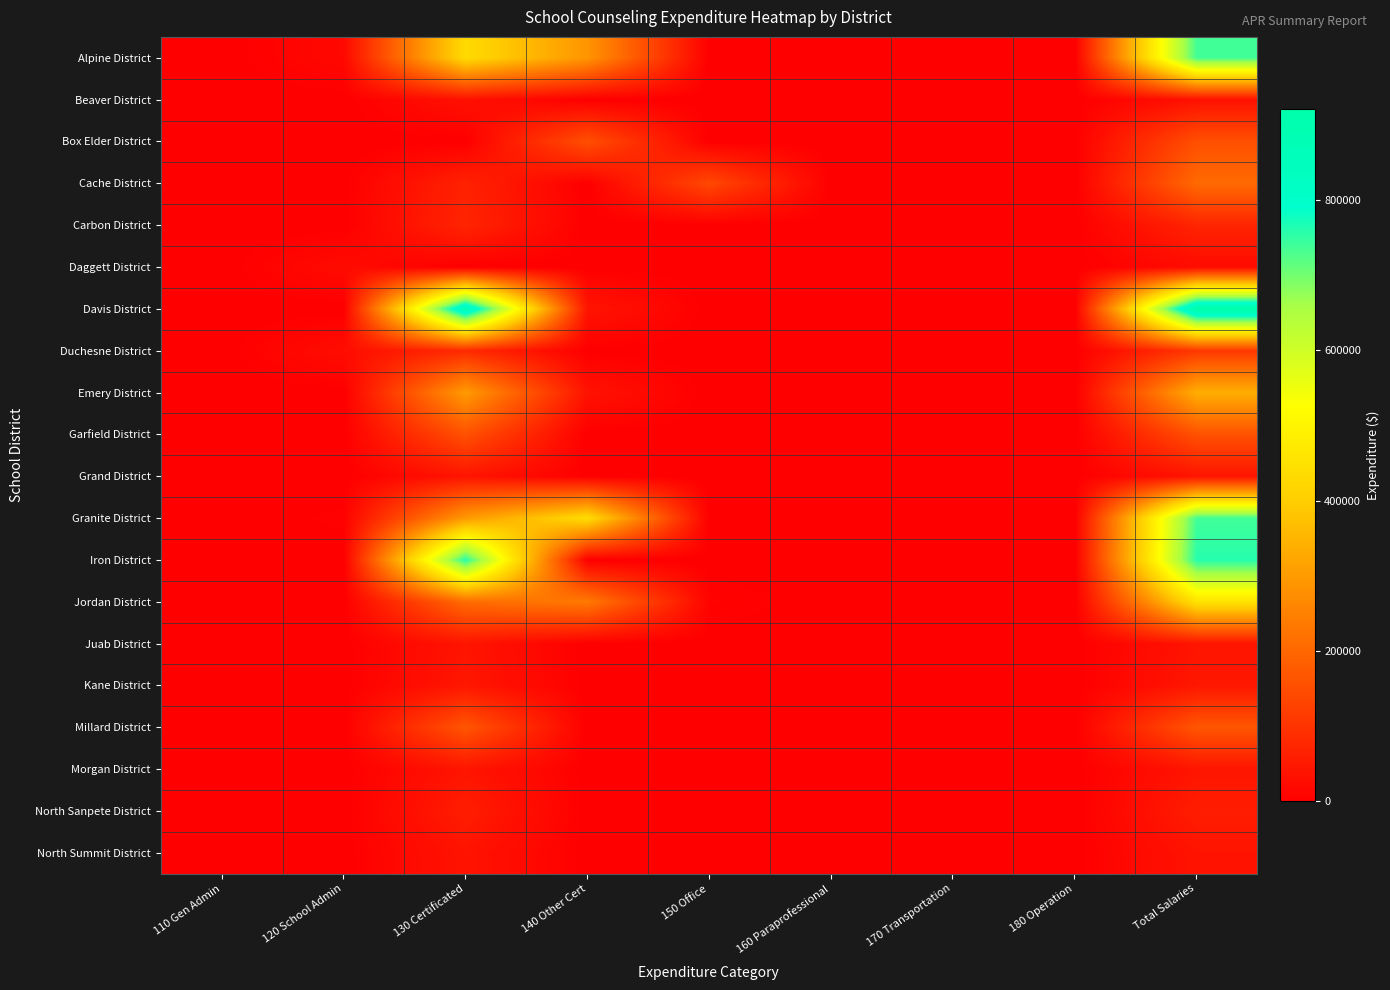

Reading left to right, what are all the values shown in this chart?

Alpine District: 110 Gen Admin=0.0	120 School Admin=16814.0	130 Certificated=431654.0	140 Other Cert=288698.0	150 Office=0.0	160 Paraprofessional=0.0	170 Transportation=0.0	180 Operation=0.0	Total Salaries=737166.0
Beaver District: 110 Gen Admin=0.0	120 School Admin=0.0	130 Certificated=33565.5	140 Other Cert=0.0	150 Office=0.0	160 Paraprofessional=0.0	170 Transportation=0.0	180 Operation=0.0	Total Salaries=33565.5
Box Elder District: 110 Gen Admin=0.0	120 School Admin=0.0	130 Certificated=0.0	140 Other Cert=153919.5	150 Office=0.0	160 Paraprofessional=0.0	170 Transportation=0.0	180 Operation=0.0	Total Salaries=153919.5
Cache District: 110 Gen Admin=0.0	120 School Admin=0.0	130 Certificated=66784.2	140 Other Cert=0.0	150 Office=139820.3	160 Paraprofessional=0.0	170 Transportation=0.0	180 Operation=0.0	Total Salaries=206604.5
Carbon District: 110 Gen Admin=0.0	120 School Admin=0.0	130 Certificated=72046.0	140 Other Cert=0.0	150 Office=0.0	160 Paraprofessional=0.0	170 Transportation=0.0	180 Operation=0.0	Total Salaries=72046.0
Daggett District: 110 Gen Admin=0.0	120 School Admin=22399.0	130 Certificated=0.0	140 Other Cert=0.0	150 Office=0.0	160 Paraprofessional=0.0	170 Transportation=0.0	180 Operation=0.0	Total Salaries=22399.0
Davis District: 110 Gen Admin=0.0	120 School Admin=0.0	130 Certificated=879183.6	140 Other Cert=41161.9	150 Office=0.0	160 Paraprofessional=0.0	170 Transportation=0.0	180 Operation=0.0	Total Salaries=920345.4
Duchesne District: 110 Gen Admin=0.0	120 School Admin=26000.0	130 Certificated=82726.3	140 Other Cert=0.0	150 Office=0.0	160 Paraprofessional=0.0	170 Transportation=0.0	180 Operation=0.0	Total Salaries=108726.3
Emery District: 110 Gen Admin=0.0	120 School Admin=0.0	130 Certificated=300489.0	140 Other Cert=37140.0	150 Office=0.0	160 Paraprofessional=0.0	170 Transportation=0.0	180 Operation=0.0	Total Salaries=337629.0
Garfield District: 110 Gen Admin=0.0	120 School Admin=0.0	130 Certificated=157678.0	140 Other Cert=0.0	150 Office=0.0	160 Paraprofessional=0.0	170 Transportation=0.0	180 Operation=0.0	Total Salaries=157678.0
Grand District: 110 Gen Admin=0.0	120 School Admin=0.0	130 Certificated=40018.0	140 Other Cert=0.0	150 Office=0.0	160 Paraprofessional=0.0	170 Transportation=0.0	180 Operation=0.0	Total Salaries=40018.0
Granite District: 110 Gen Admin=0.0	120 School Admin=4922.1	130 Certificated=298072.6	140 Other Cert=435633.4	150 Office=0.0	160 Paraprofessional=0.0	170 Transportation=0.0	180 Operation=0.0	Total Salaries=738628.1
Iron District: 110 Gen Admin=0.0	120 School Admin=0.0	130 Certificated=758623.1	140 Other Cert=0.0	150 Office=0.0	160 Paraprofessional=0.0	170 Transportation=0.0	180 Operation=0.0	Total Salaries=758623.1
Jordan District: 110 Gen Admin=0.0	120 School Admin=393.0	130 Certificated=209181.0	140 Other Cert=235702.9	150 Office=8086.6	160 Paraprofessional=0.0	170 Transportation=0.0	180 Operation=0.0	Total Salaries=453363.5
Juab District: 110 Gen Admin=0.0	120 School Admin=0.0	130 Certificated=41243.0	140 Other Cert=0.0	150 Office=0.0	160 Paraprofessional=0.0	170 Transportation=0.0	180 Operation=0.0	Total Salaries=41243.0
Kane District: 110 Gen Admin=0.0	120 School Admin=0.0	130 Certificated=45672.2	140 Other Cert=0.0	150 Office=0.0	160 Paraprofessional=0.0	170 Transportation=0.0	180 Operation=0.0	Total Salaries=45672.2
Millard District: 110 Gen Admin=0.0	120 School Admin=0.0	130 Certificated=166572.8	140 Other Cert=0.0	150 Office=0.0	160 Paraprofessional=0.0	170 Transportation=0.0	180 Operation=0.0	Total Salaries=166572.8
Morgan District: 110 Gen Admin=0.0	120 School Admin=0.0	130 Certificated=41683.5	140 Other Cert=0.0	150 Office=0.0	160 Paraprofessional=0.0	170 Transportation=0.0	180 Operation=0.0	Total Salaries=41683.5
North Sanpete District: 110 Gen Admin=0.0	120 School Admin=0.0	130 Certificated=56583.0	140 Other Cert=0.0	150 Office=0.0	160 Paraprofessional=0.0	170 Transportation=0.0	180 Operation=0.0	Total Salaries=56583.0
North Summit District: 110 Gen Admin=0.0	120 School Admin=0.0	130 Certificated=39193.8	140 Other Cert=0.0	150 Office=0.0	160 Paraprofessional=0.0	170 Transportation=0.0	180 Operation=0.0	Total Salaries=39193.8